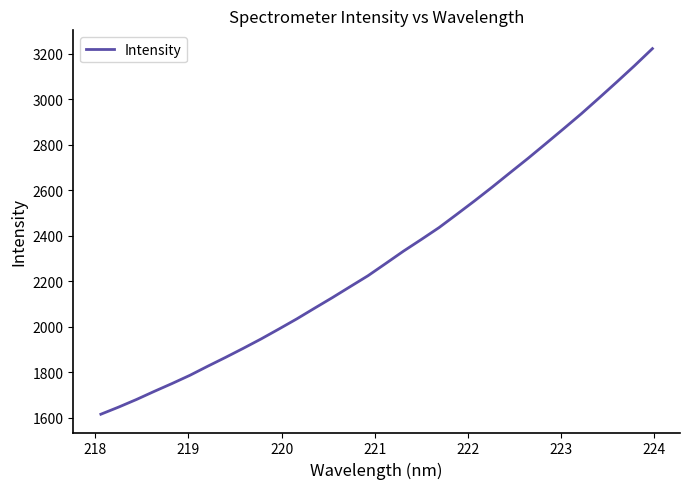

How many lines are shown in the chart?

1